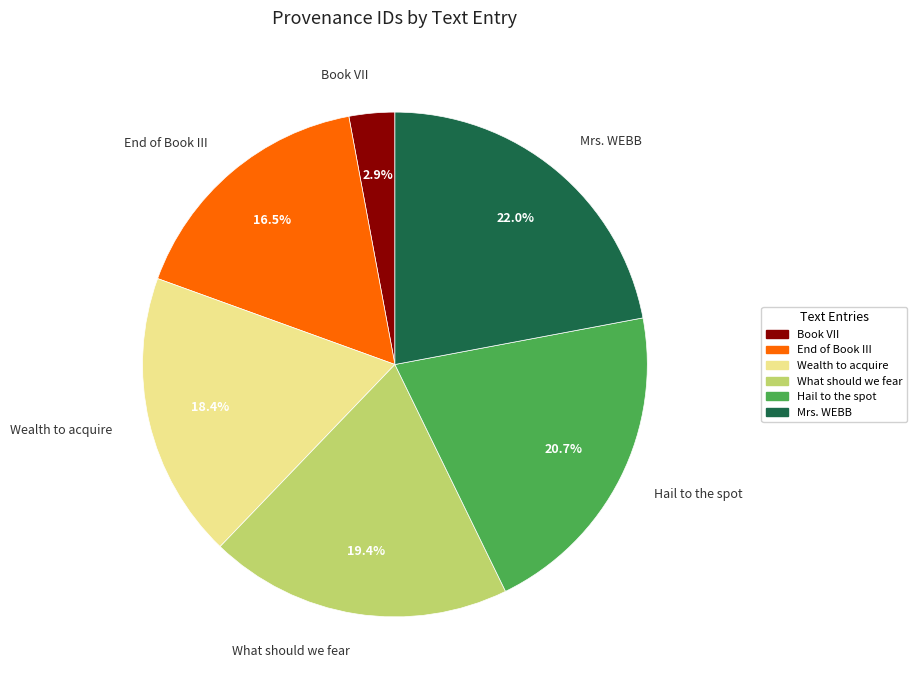

What percentage do Wealth to acquire and Mrs. WEBB together represent?

40.4%